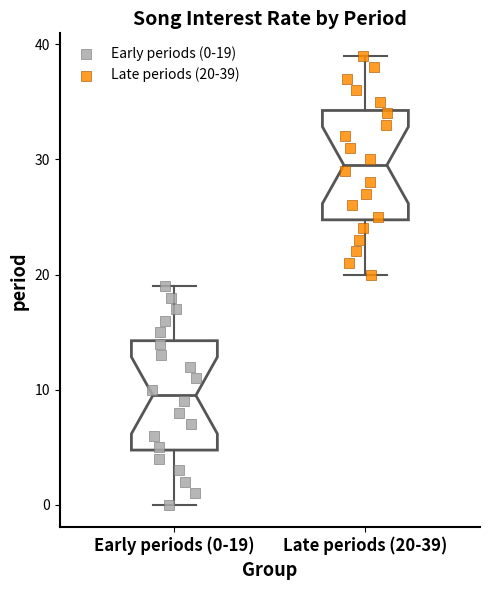

Where does the median line of the box for Early periods (0-19) sit on the y-axis? The values are not printed on the chart, so give them approximately, as read against the axis.

10